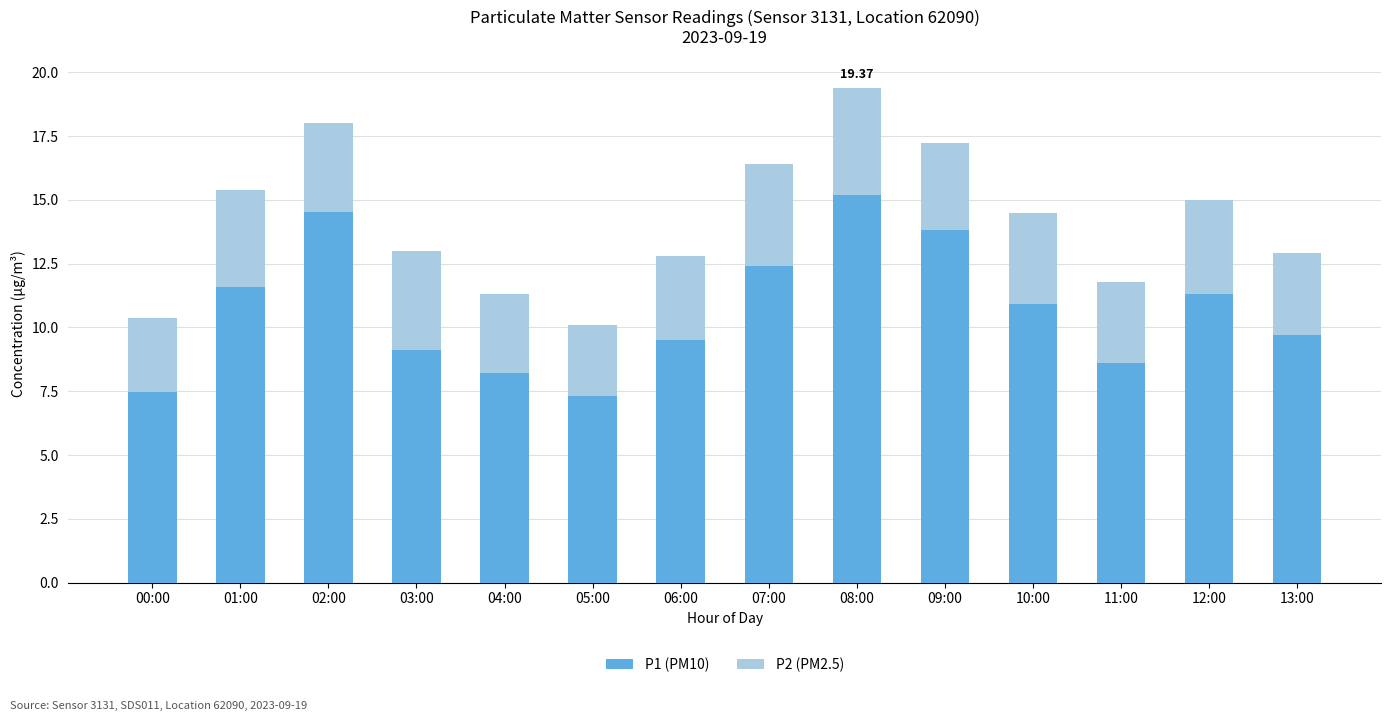

What is the difference between the P1 (PM10) values at 03:00 and 05:00?

1.8